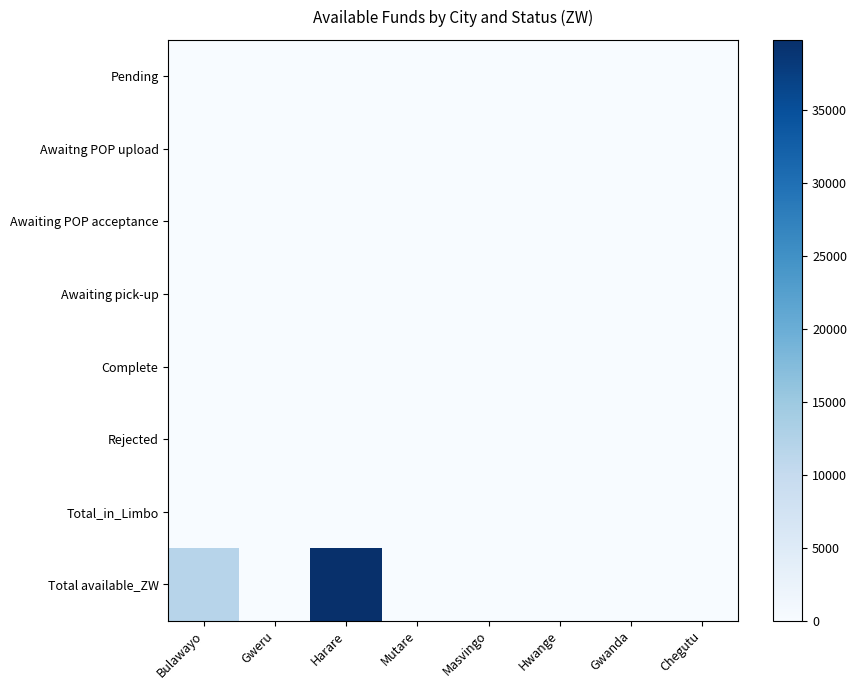

How many series are shown in this chart?

8